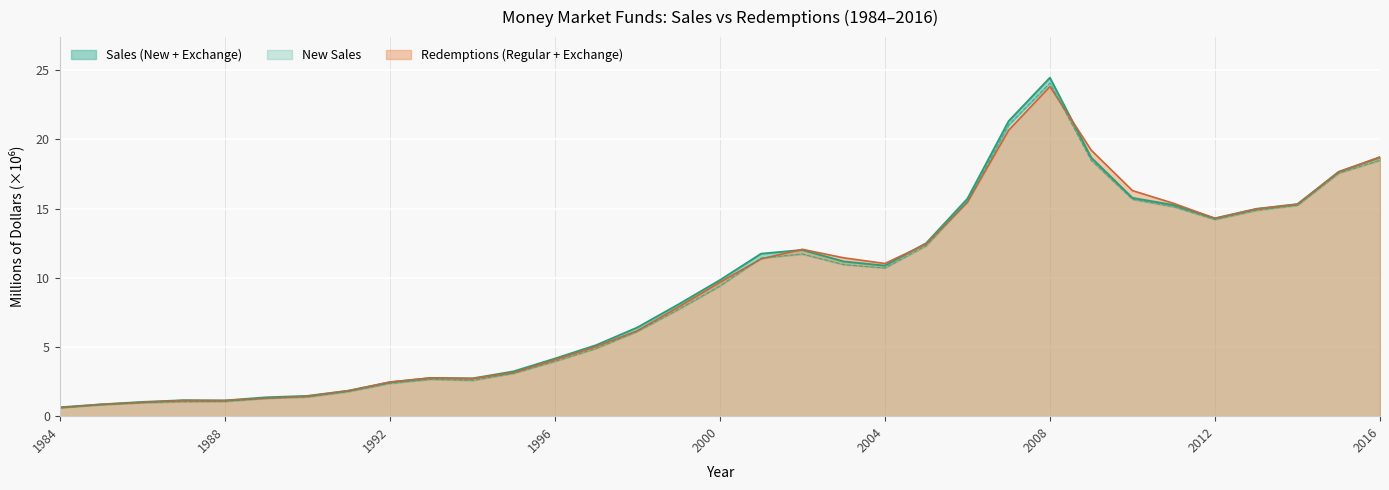

List the series in order of their peak value, highest first.

Sales (New + Exchange), New Sales, Redemptions (Regular + Exchange)